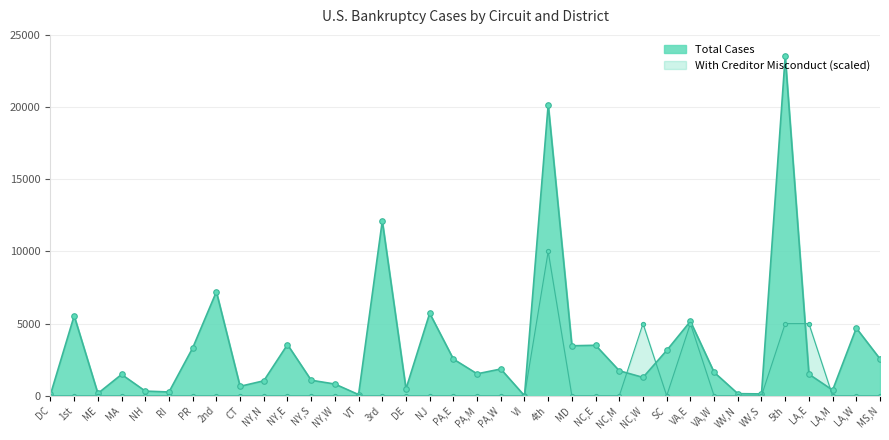

How many distinct data groups are displayed?

2